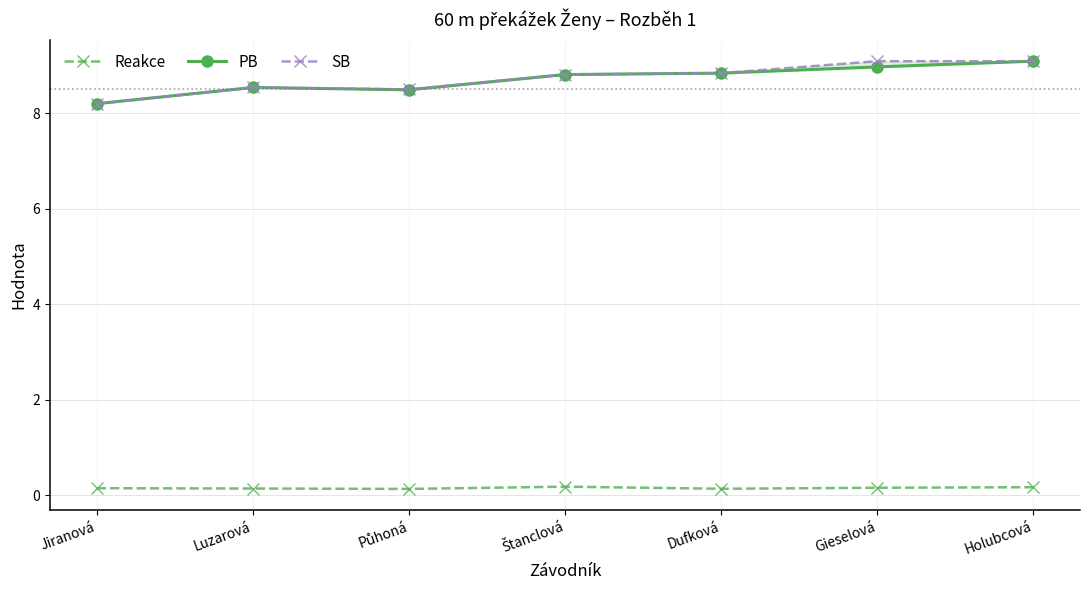

In PB, how many points are higher than both neighbors (excluding endpoints)?

1